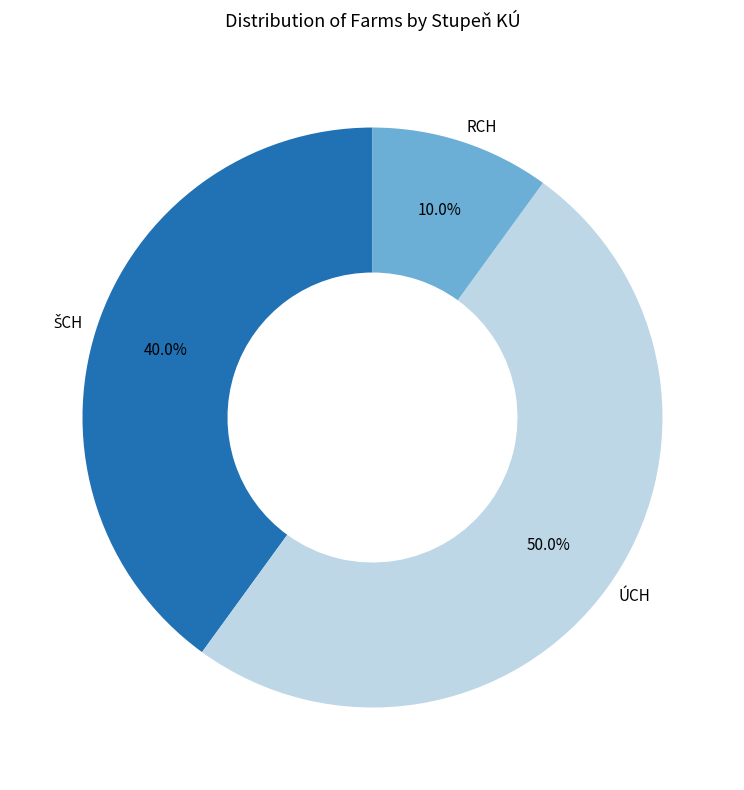

The RCH slice represents 3% of the pie. True or false?

False